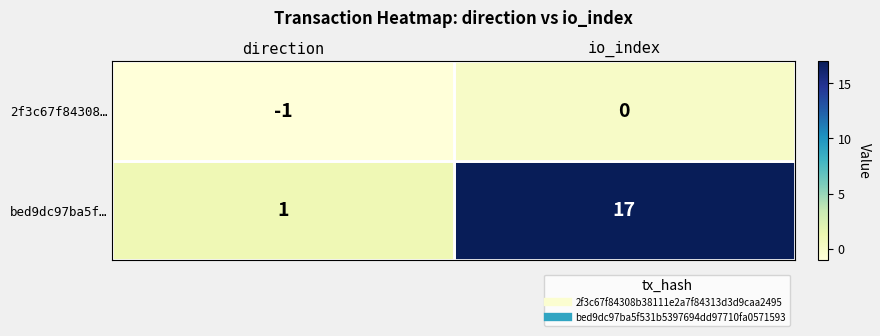

At which label is 2f3c67f84308… closest to 0?

io_index